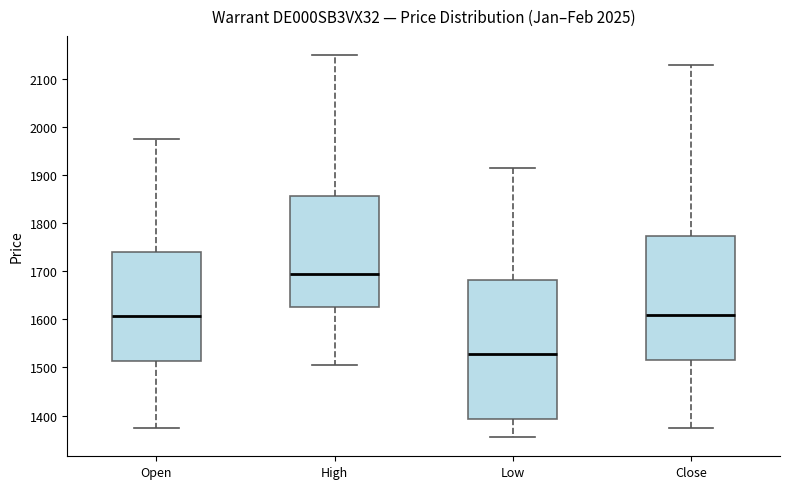

Where does the median line of the box for Low sit on the y-axis? The values are not printed on the chart, so give them approximately, as read against the axis.

1530